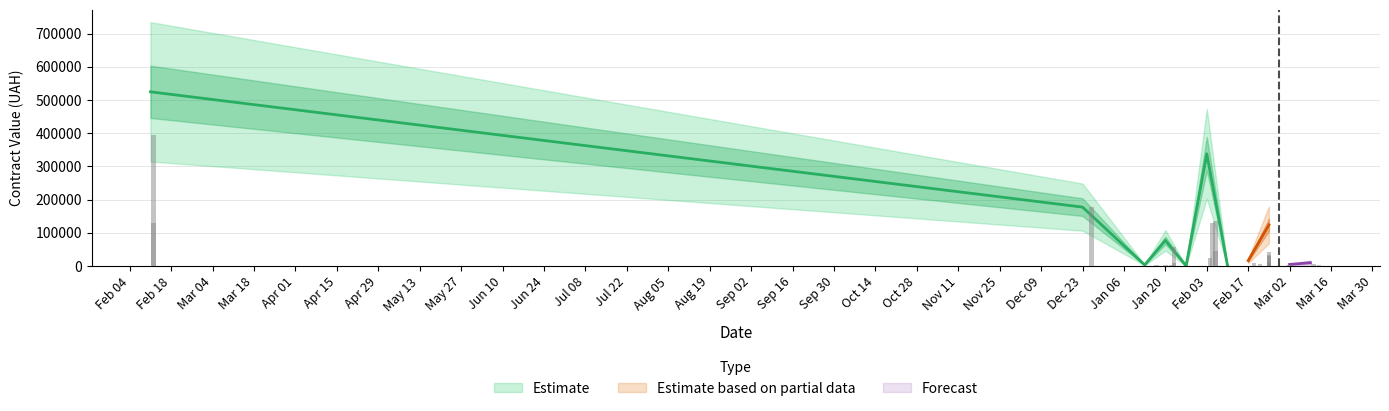

Count the number of categories in the chart.

39